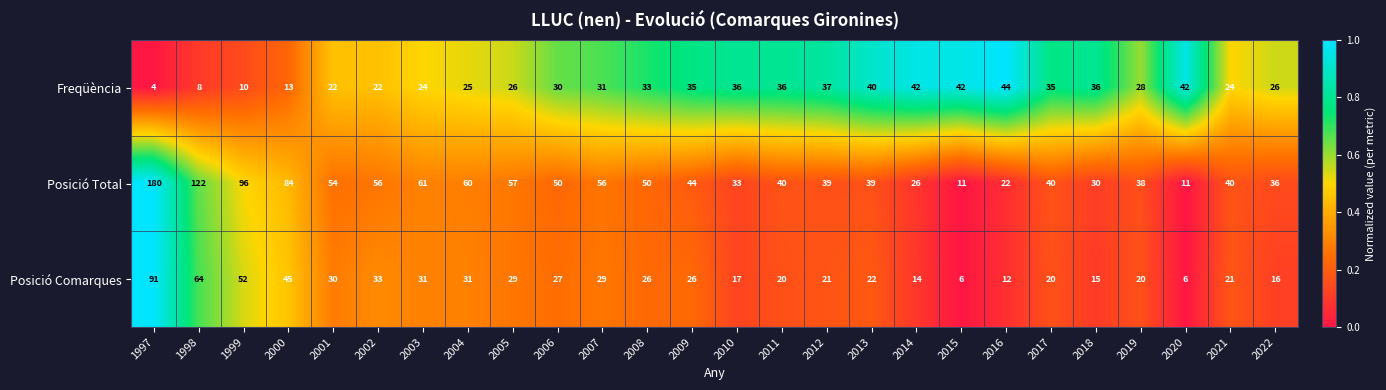

What is the spread (max minus min) of values at 2008?

24